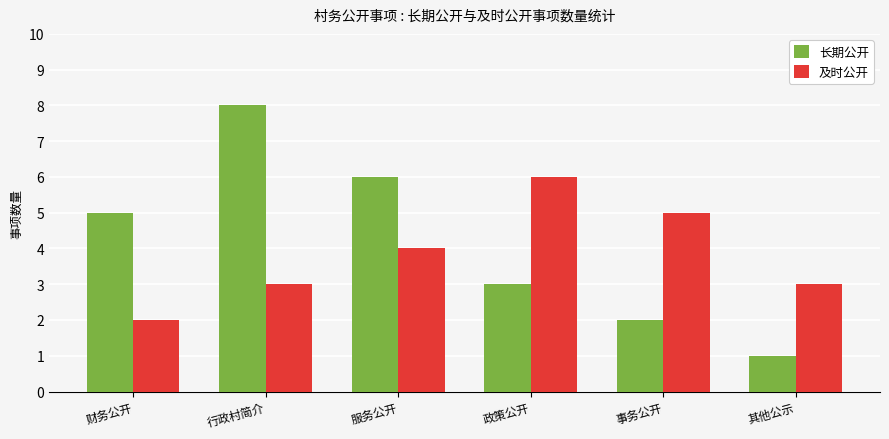

What is the difference between the highest and lowest values at 行政村简介?

5